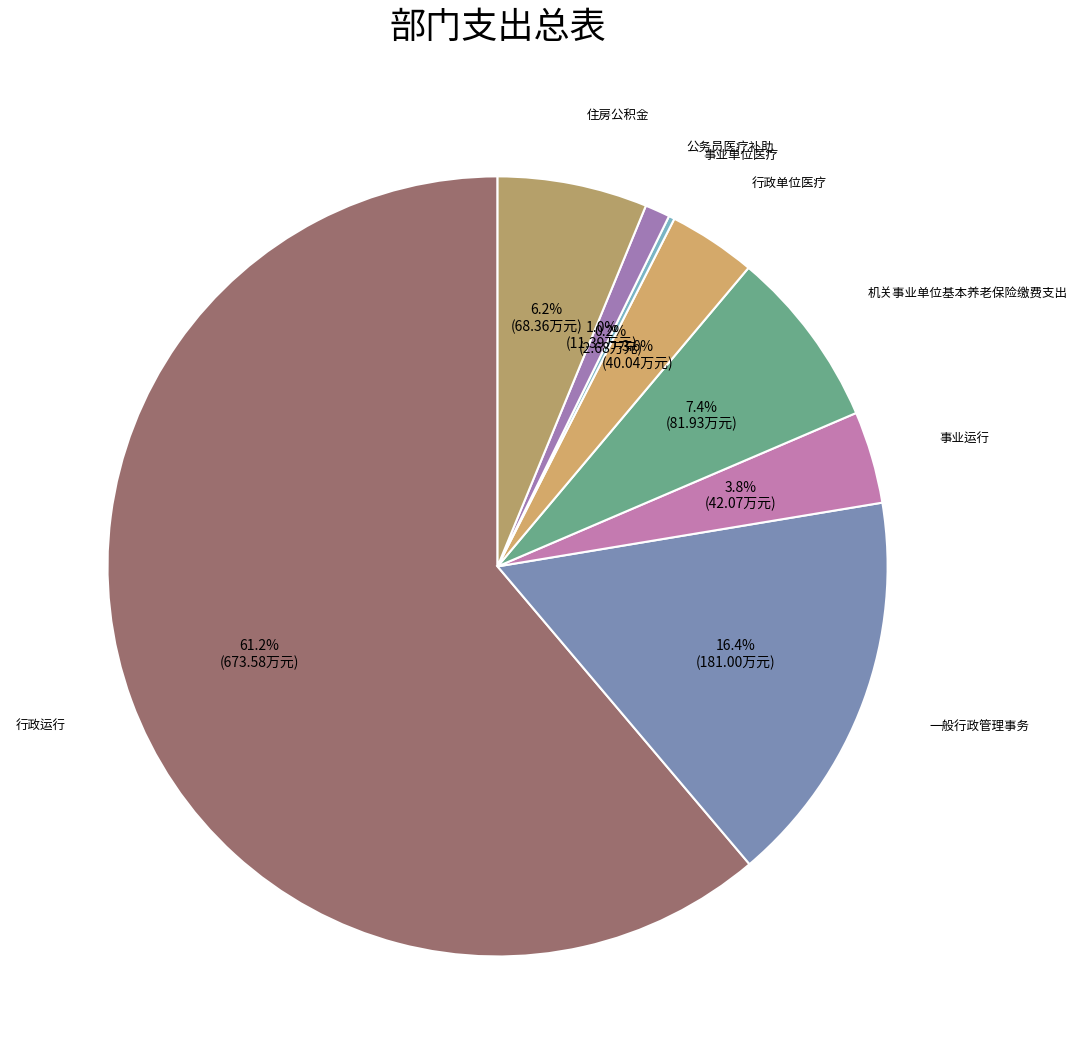

How many segments does this pie chart have?

8